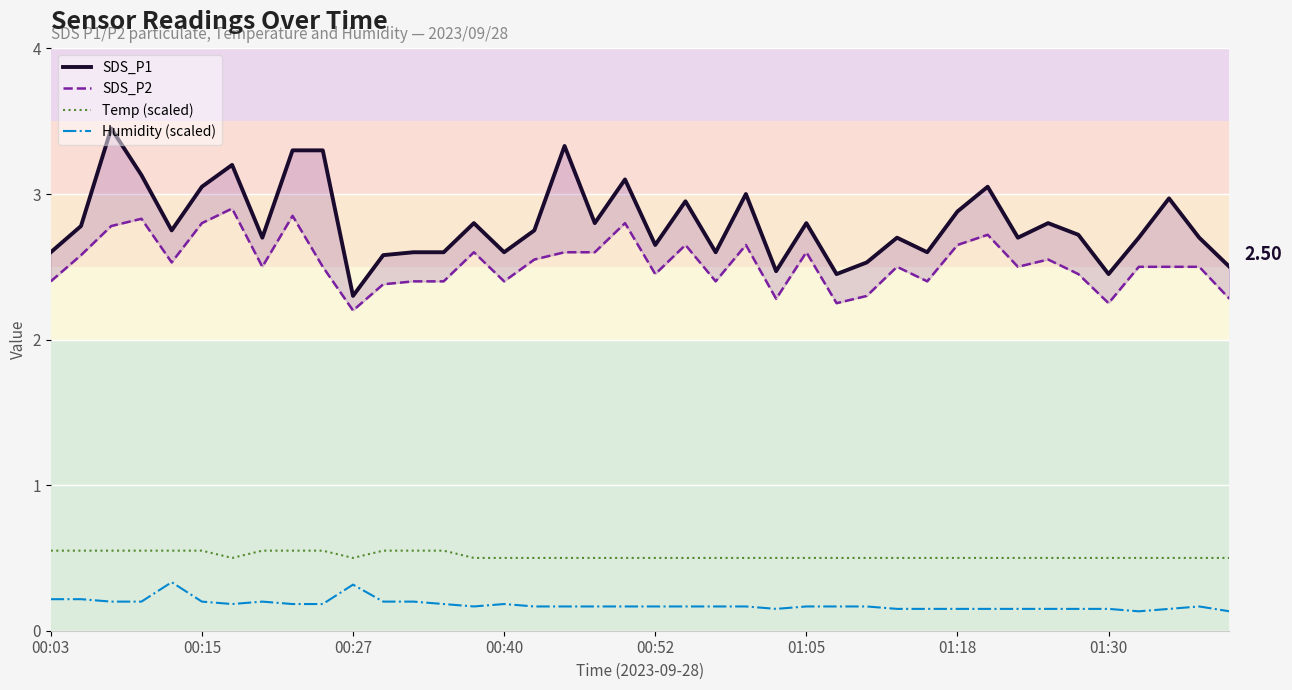

True or false: Temp (scaled) and Humidity (scaled) intersect in this chart.

False